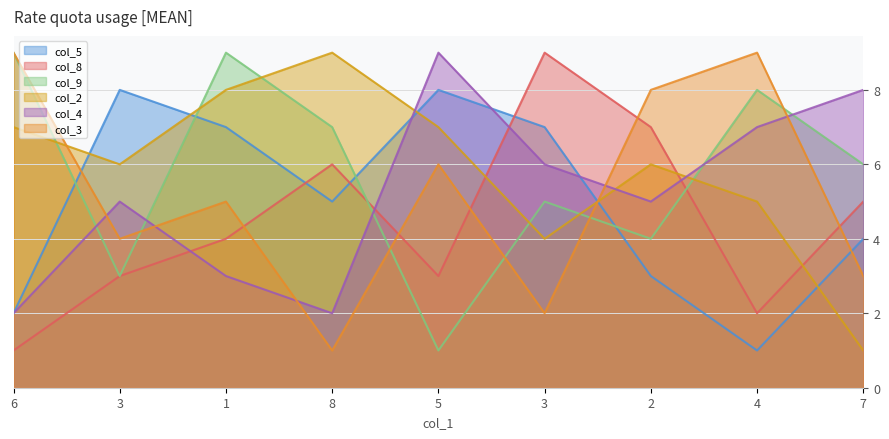

What is the minimum value for col_4?

2